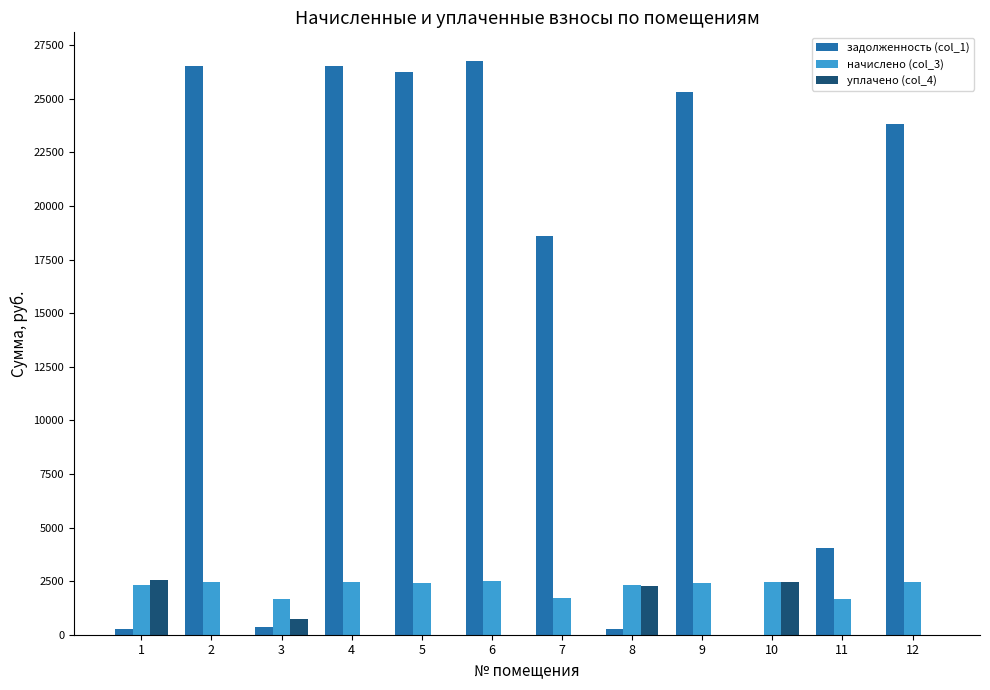

The value of уплачено (col_4) at 10 is 2460.0. True or false?

True